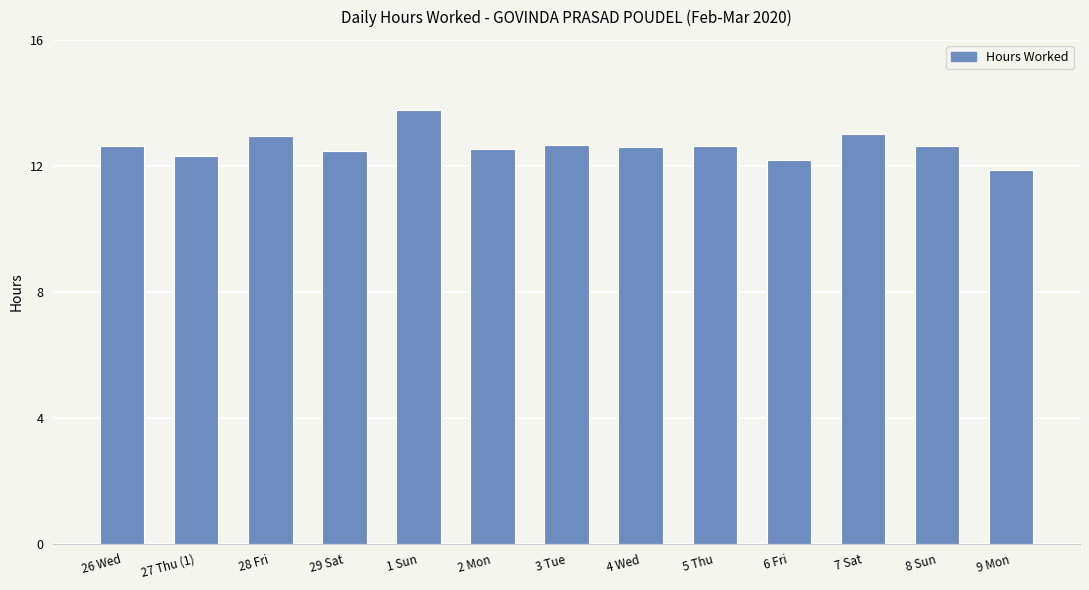

What value does the data have at 6 Fri?

12.2